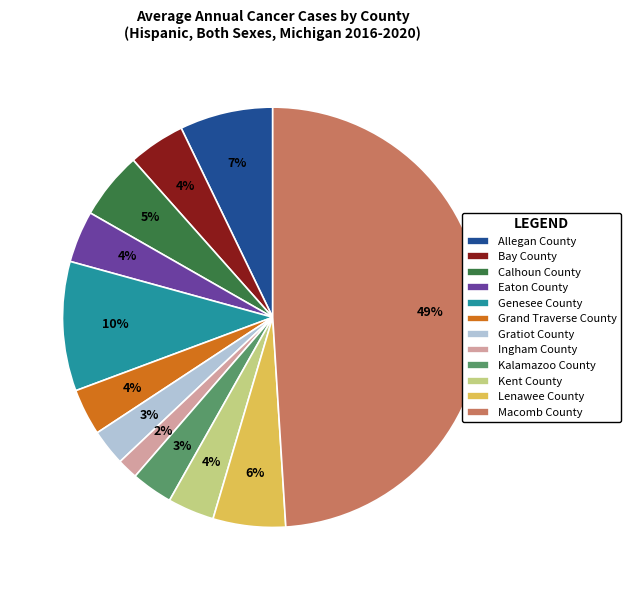

To the nearest percent, what is the difference between the Calhoun County and Eaton County slice percentages?

1%